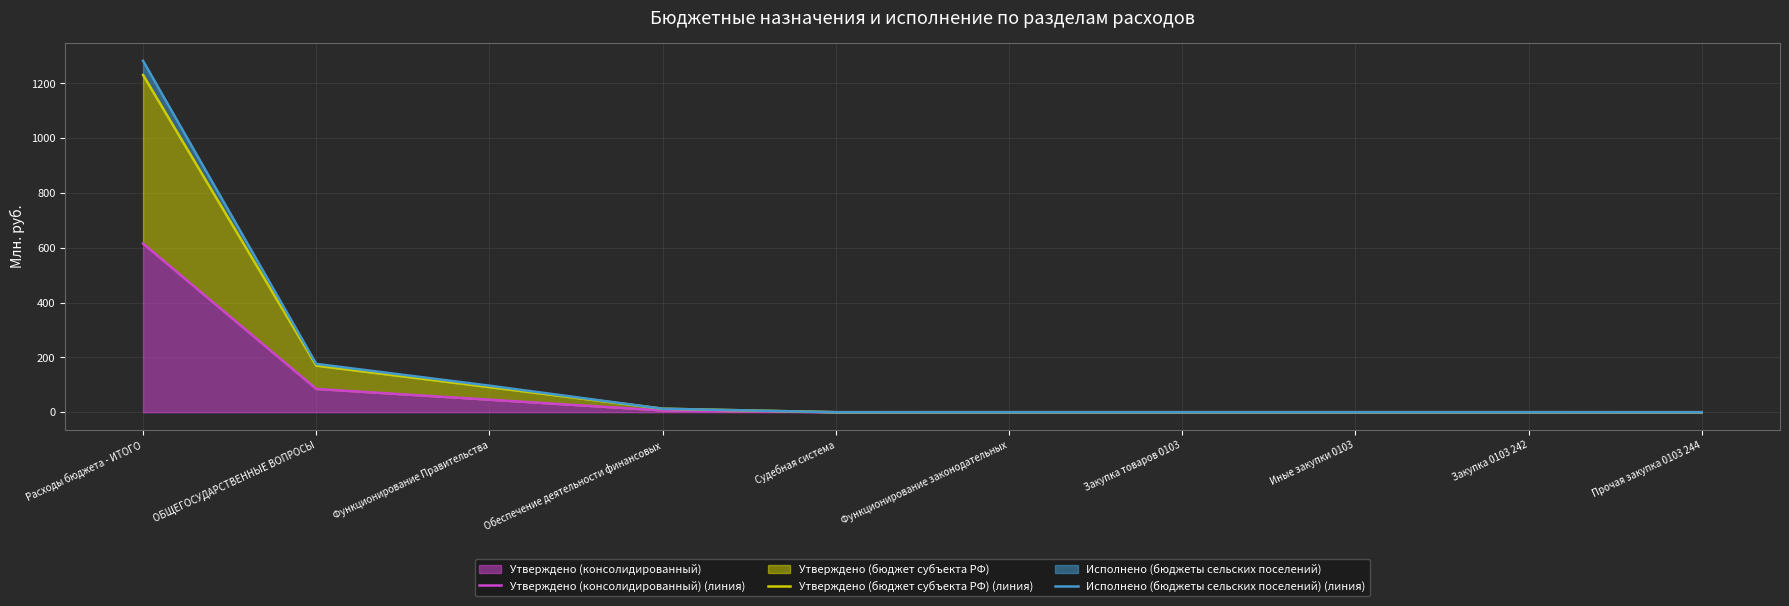

True or false: Исполнено (бюджеты сельских поселений) (линия) and Утверждено (консолидированный) (линия) intersect in this chart.

False